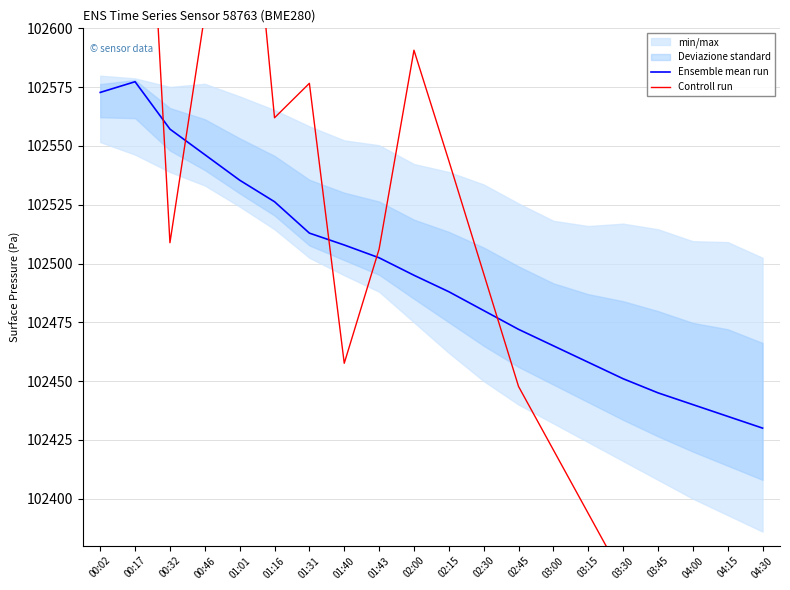

Reading right to left, extract all data points from this chart.

Ensemble mean run: 04:30=102430.0	04:15=102435.0	04:00=102440.0	03:45=102445.0	03:30=102451.0	03:15=102458.0	03:00=102465.0	02:45=102472.0	02:30=102480.0	02:15=102488.0	02:00=102495.0	01:43=102502.4	01:40=102507.9	01:31=102512.9	01:16=102526.3	01:01=102535.4	00:46=102546.3	00:32=102557.1	00:17=102577.3	00:02=102572.8
Controll run: 04:30=102265.7	04:15=102290.7	04:00=102315.7	03:45=102340.7	03:30=102366.7	03:15=102393.7	03:00=102420.7	02:45=102447.7	02:30=102495.7	02:15=102543.7	02:00=102590.7	01:43=102506.1	01:40=102457.6	01:31=102576.6	01:16=102562.0	01:01=102717.1	00:46=102606.0	00:32=102508.8	00:17=102779.0	00:02=102712.4